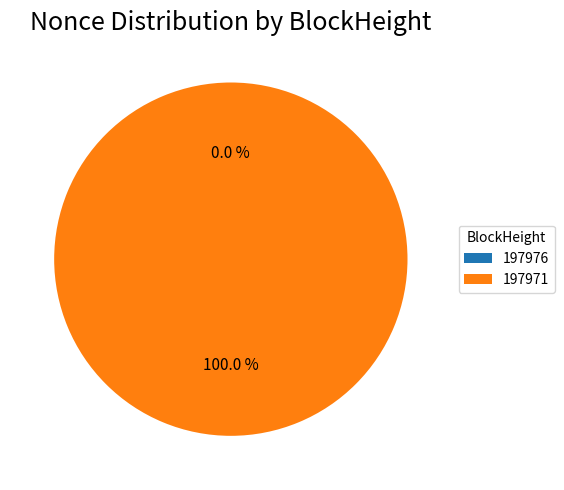

Is it true that 197971 is 90% of the pie?

False